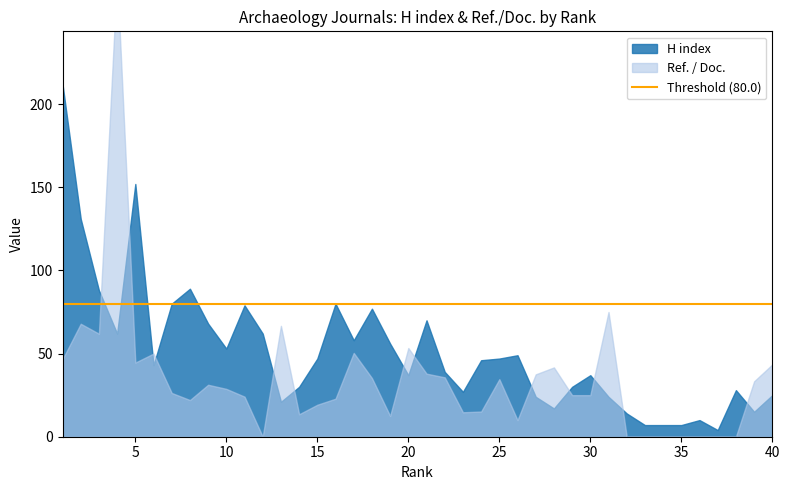

How many times do H index and Ref. / Doc. cross each other?

13